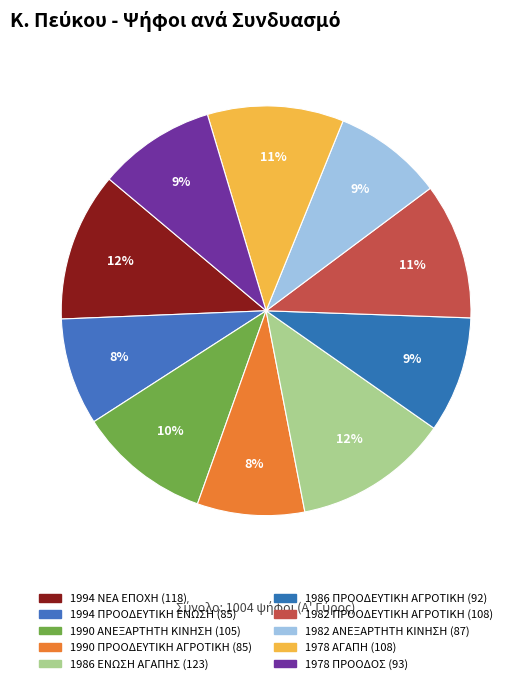

Is there a majority slice in this chart?

No